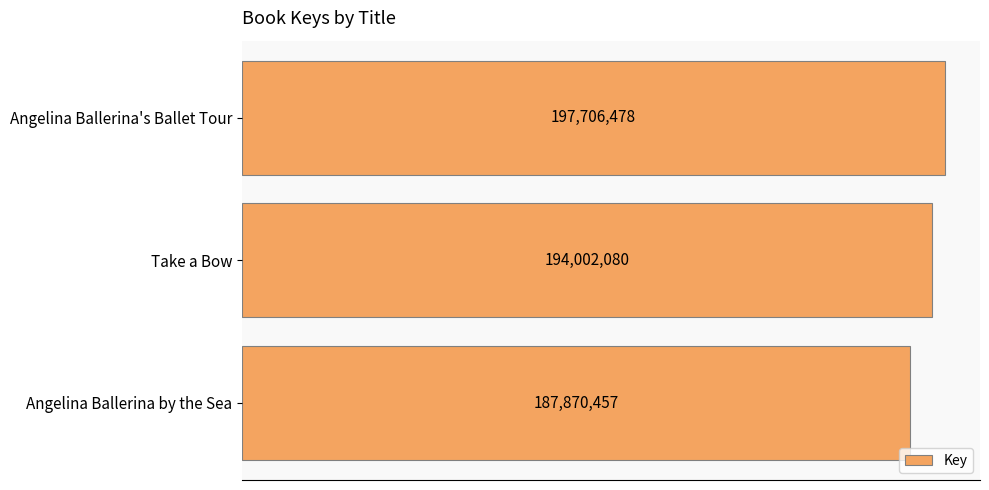

Does the chart contain any negative values?

No